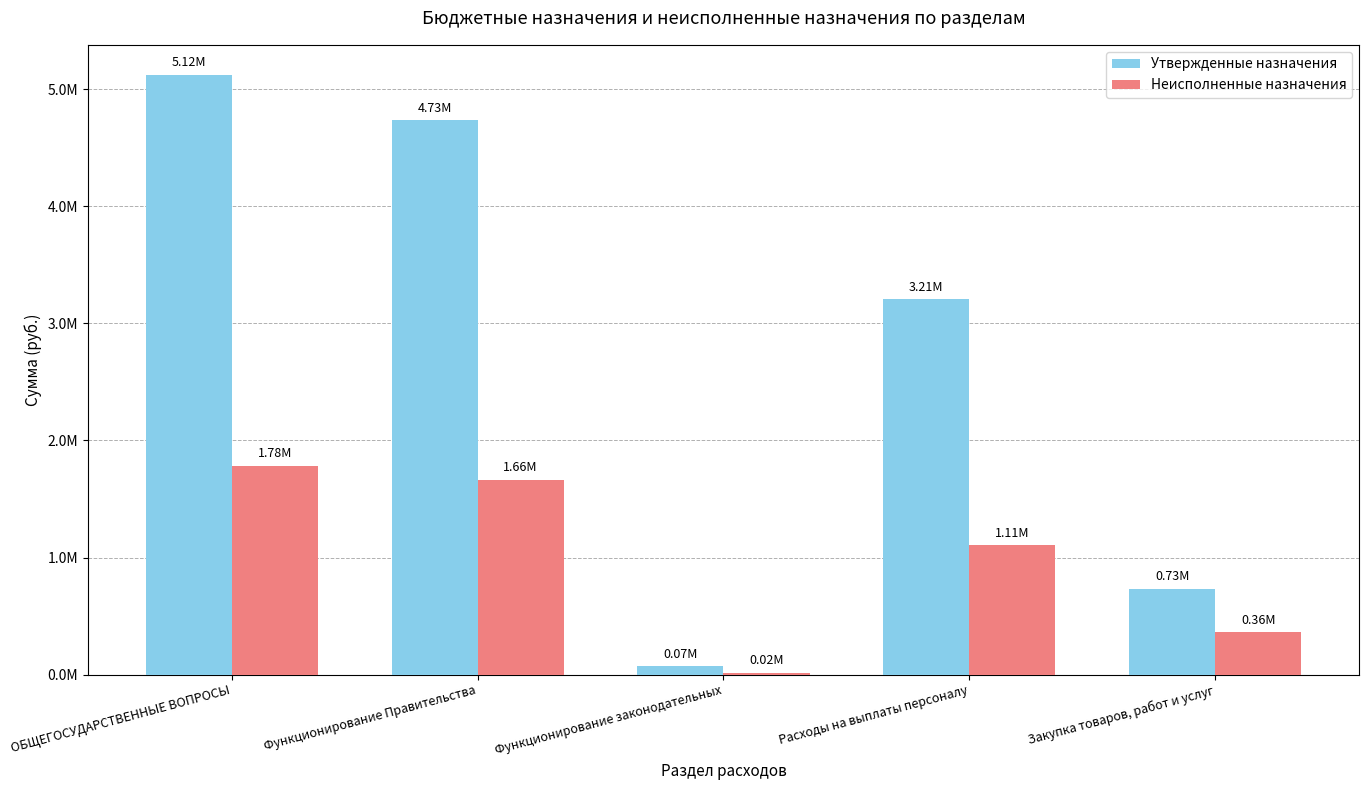

What is the average value of the Утвержденные назначения series?

2773260.0